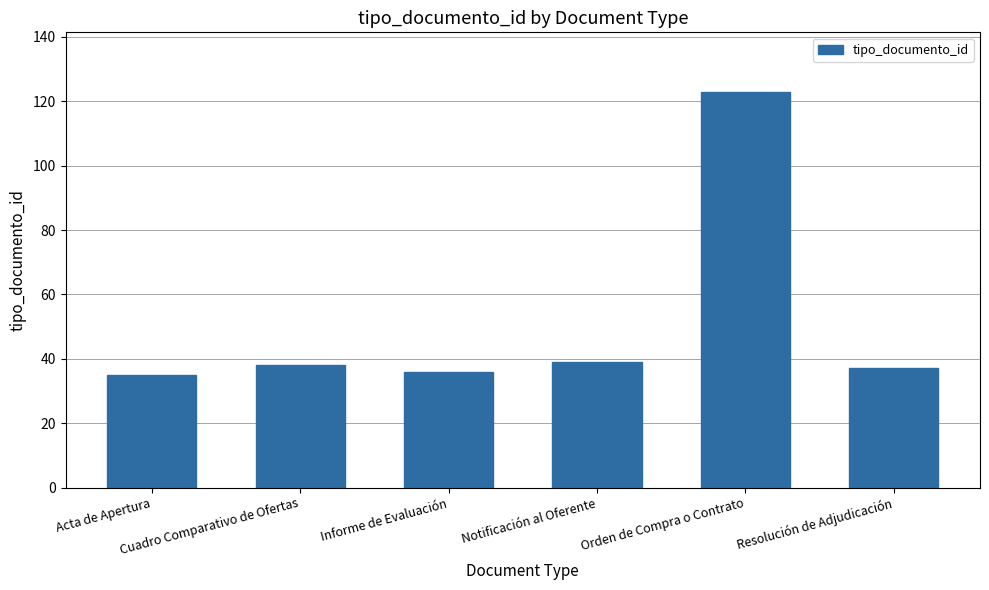

How many data points does each series have?

6